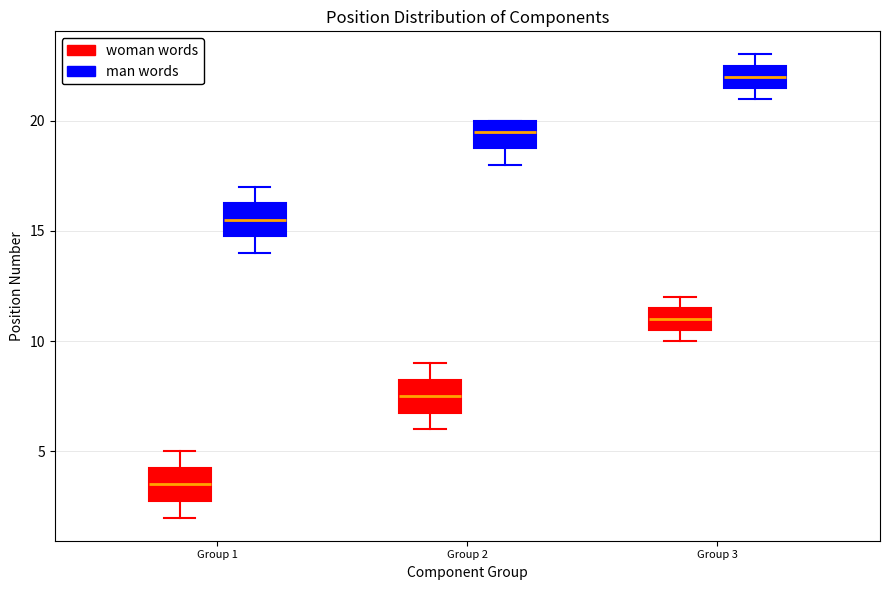

Which box's median line is the highest?

Group 3 (man words)